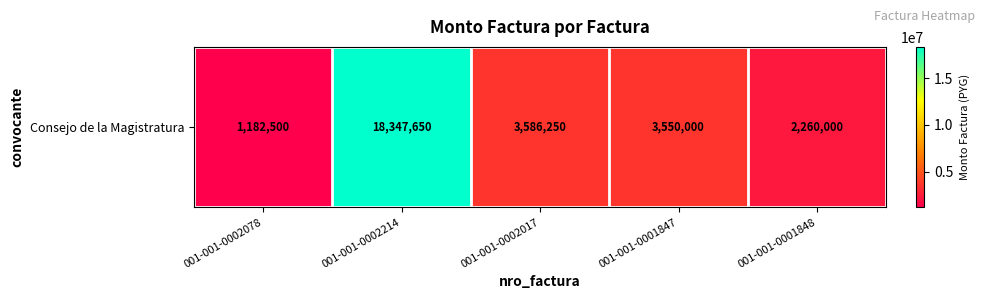

What is the difference between the values at 001-001-0001847 and 001-001-0002214?

14797650